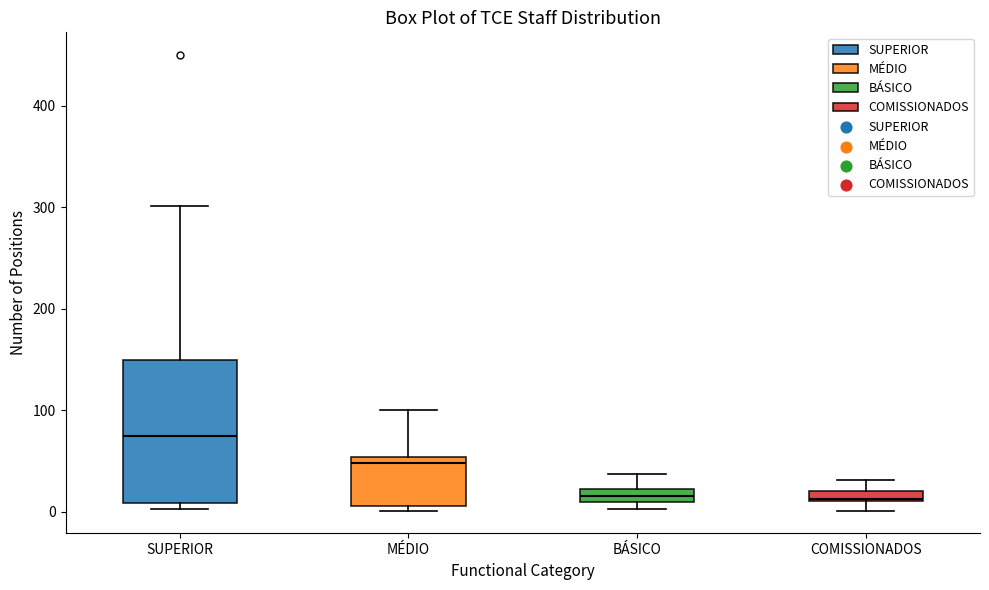

Which box is the tallest, from its lower edge to its upper edge?

SUPERIOR